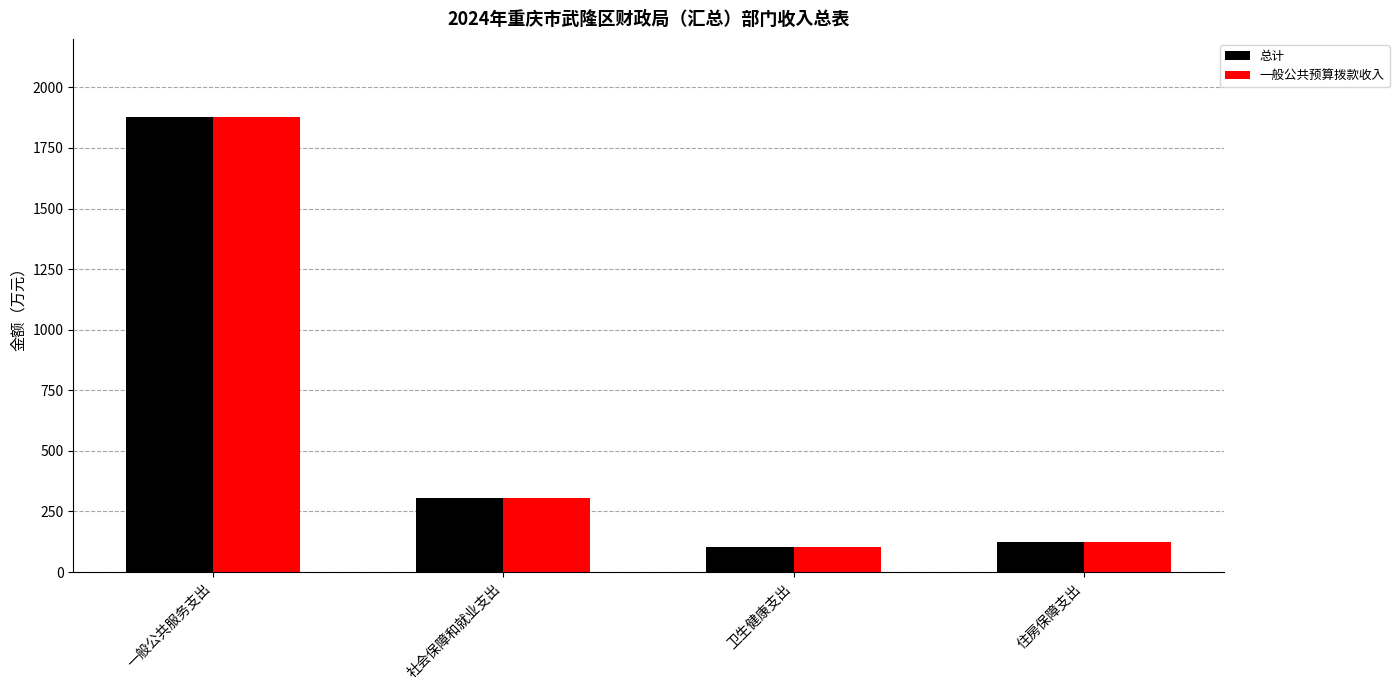

What is the difference between the second highest and second lowest values in the 一般公共预算拨款收入 series?

180.8